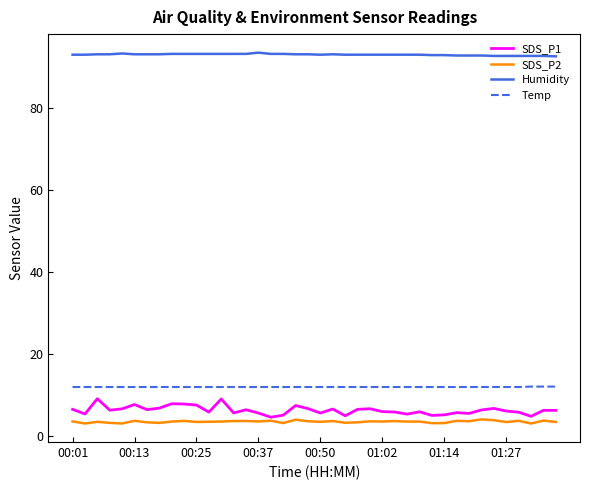

Which series has the largest range (max minus min)?

SDS_P1